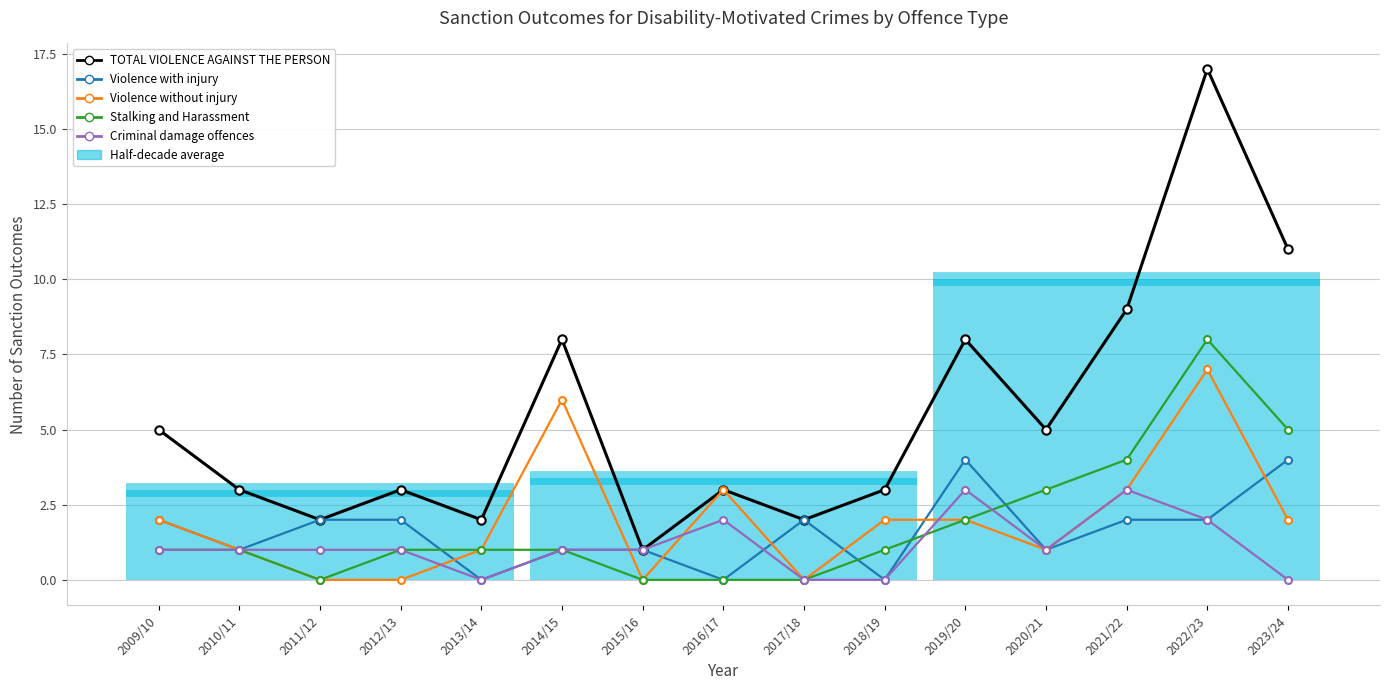

True or false: TOTAL VIOLENCE AGAINST THE PERSON and Stalking and Harassment cross at least once.

False